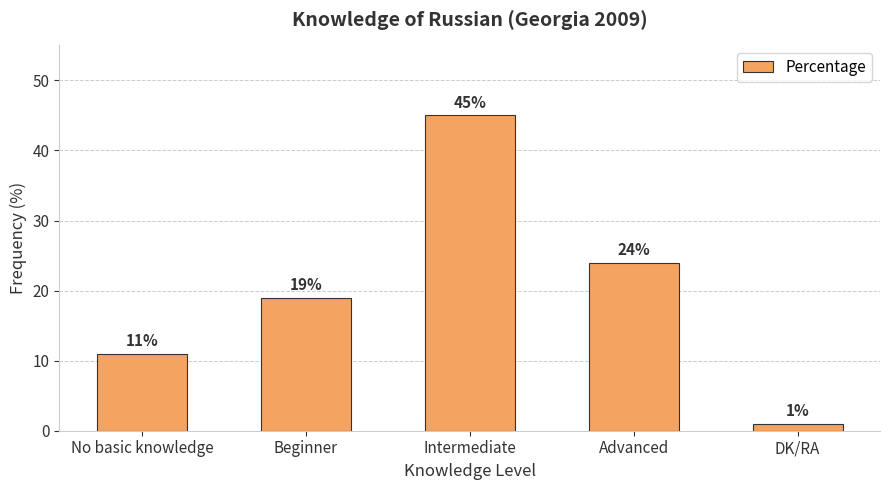

At which category does the chart reach its minimum across all series?

DK/RA